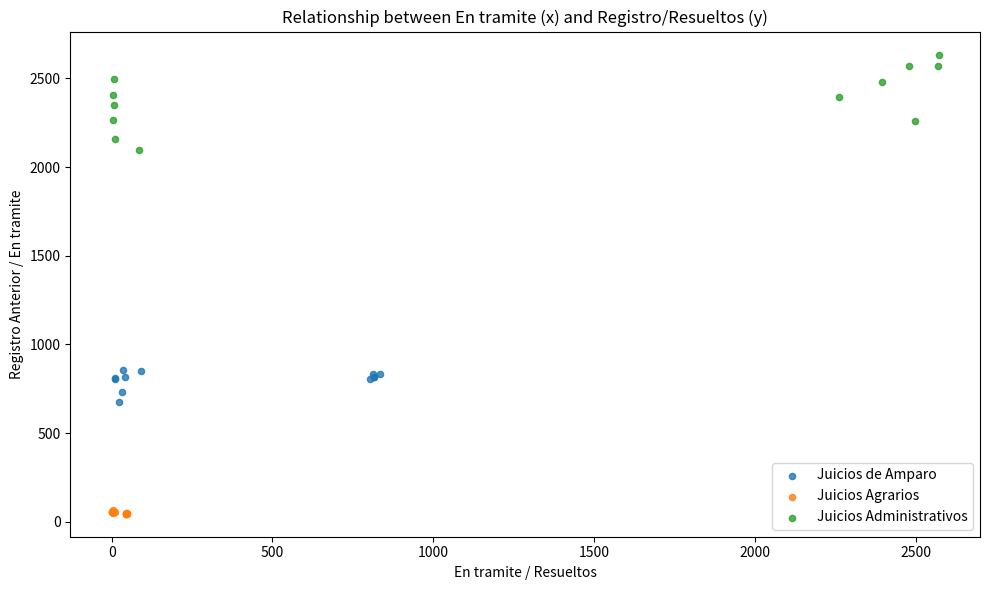

Which series contains the lowest Y value?

Juicios Agrarios